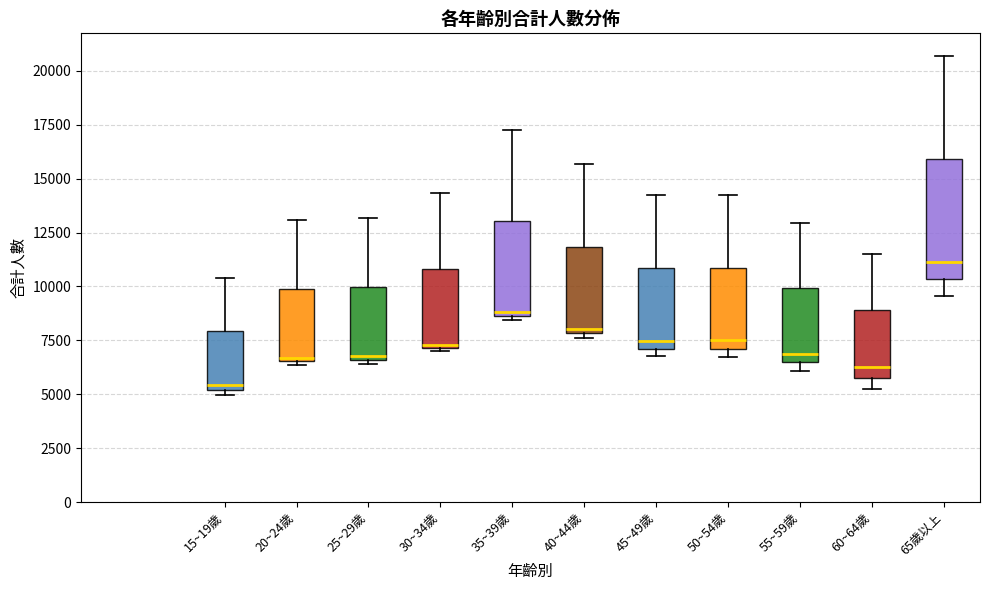

Where does the median line of the box for 45~49歲 sit on the y-axis? The values are not printed on the chart, so give them approximately, as read against the axis.

7500